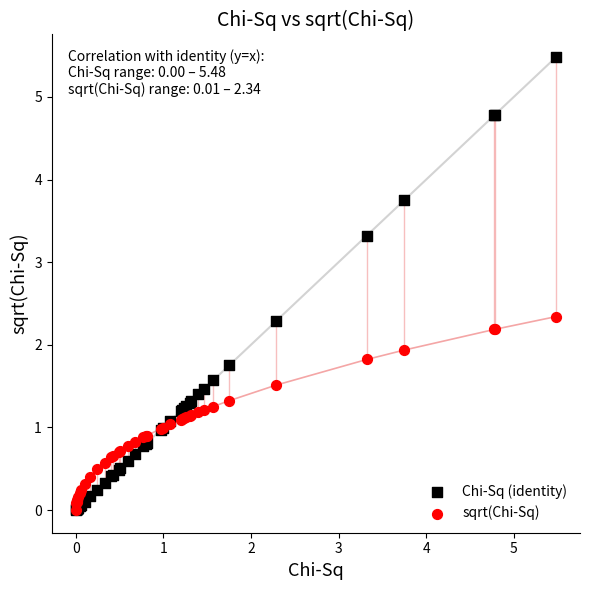

In the Chi-Sq (identity) series, what Y value is closest to 2?

1.8